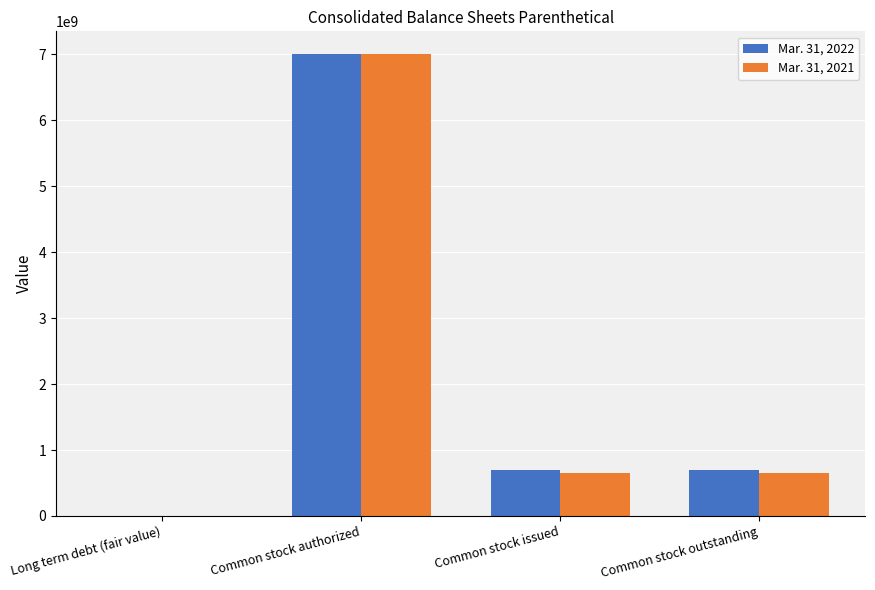

Reading left to right, transcribe all the data shown in this chart.

Mar. 31, 2022: Long term debt (fair value)=177400	Common stock authorized=7000000000	Common stock issued=694975965	Common stock outstanding=694975965
Mar. 31, 2021: Long term debt (fair value)=150100	Common stock authorized=7000000000	Common stock issued=651576293	Common stock outstanding=651576293